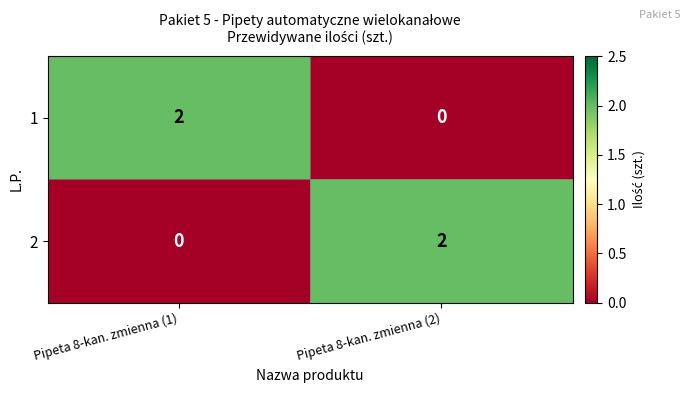

At Pipeta 8-kan. zmienna (1), list the series in order from smallest to largest.

2, 1